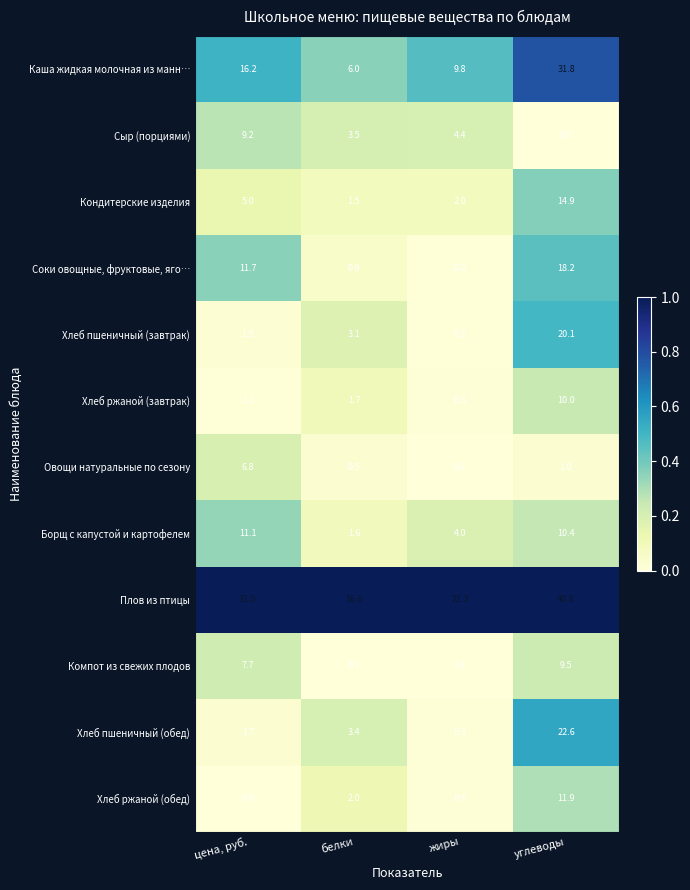

How many series are shown in this chart?

12